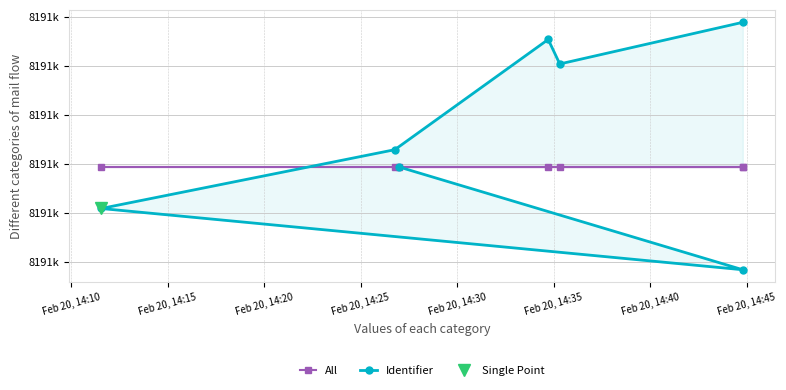

True or false: Identifier and All intersect in this chart.

True